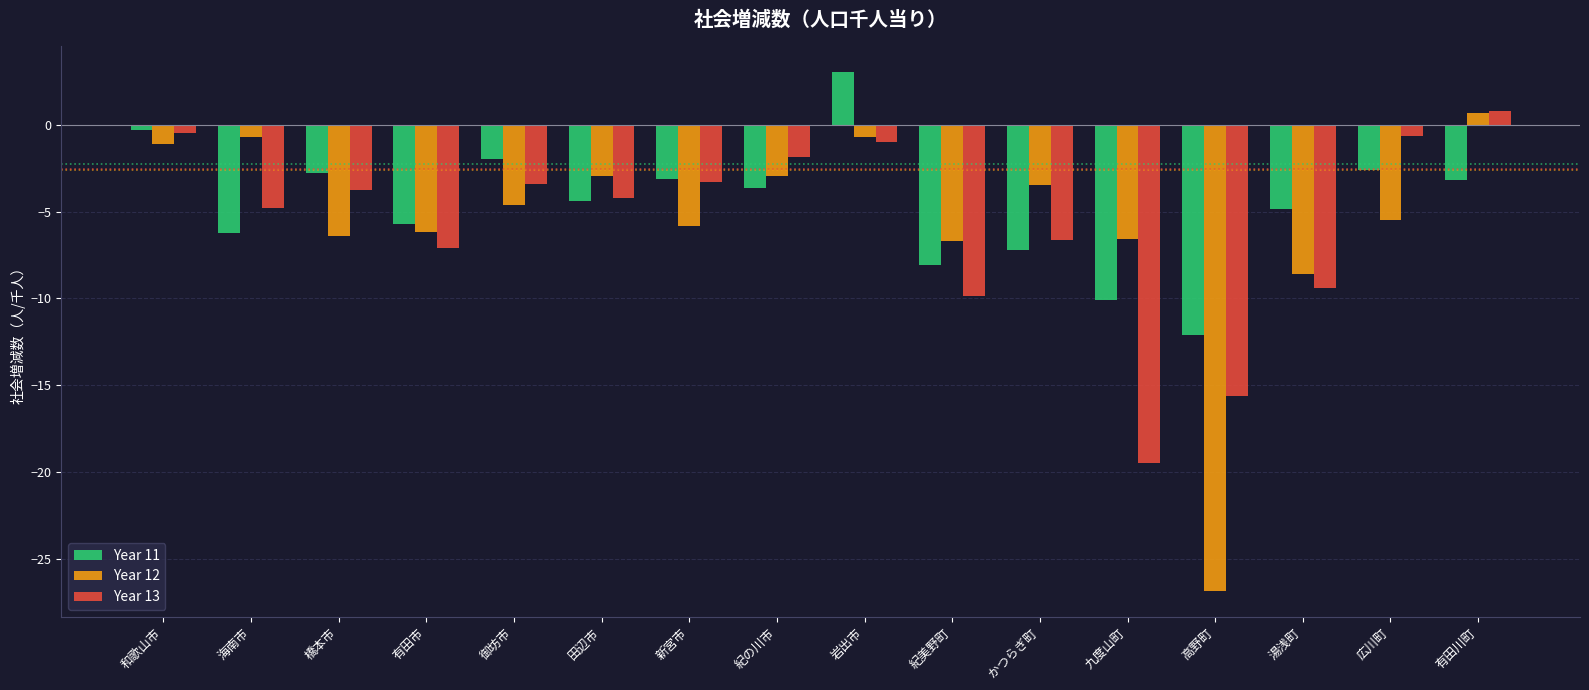

What is the label of the 12th bar from the right?

御坊市